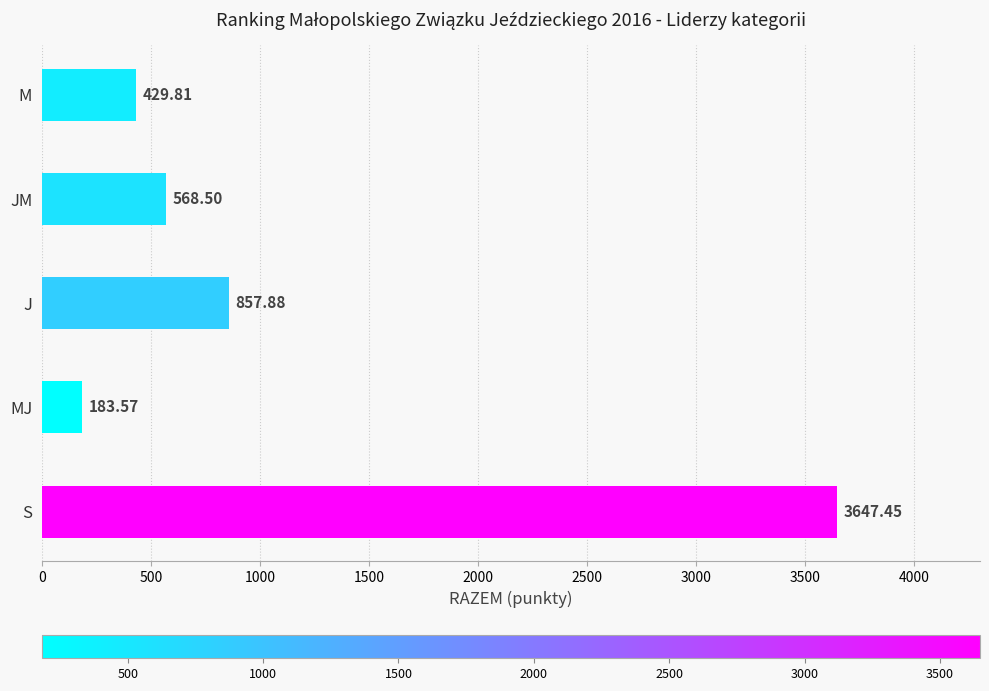

How many data points are less than 568?

2